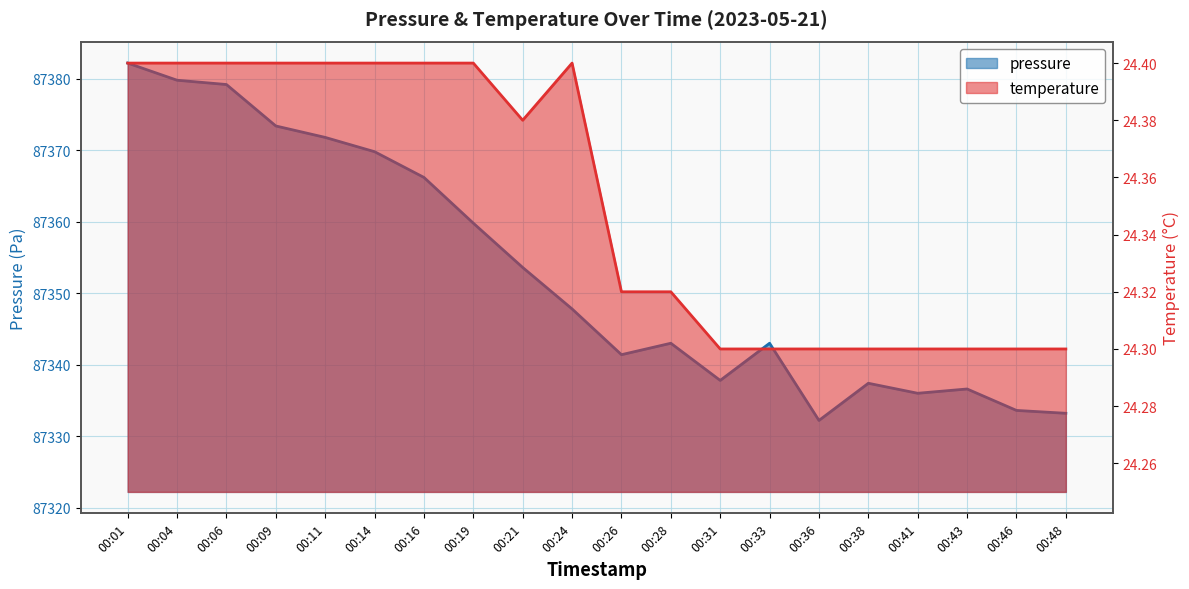

Reading left to right, transcribe all the data shown in this chart.

pressure: 00:01=87382.2	00:04=87379.8	00:06=87379.2	00:09=87373.4	00:11=87371.8	00:14=87369.8	00:16=87366.2	00:19=87359.8	00:21=87353.6	00:24=87347.8	00:26=87341.4	00:28=87343.0	00:31=87337.8	00:33=87343.0	00:36=87332.2	00:38=87337.4	00:41=87336.0	00:43=87336.6	00:46=87333.6	00:48=87333.2
temperature: 00:01=24.4	00:04=24.4	00:06=24.4	00:09=24.4	00:11=24.4	00:14=24.4	00:16=24.4	00:19=24.4	00:21=24.4	00:24=24.4	00:26=24.3	00:28=24.3	00:31=24.3	00:33=24.3	00:36=24.3	00:38=24.3	00:41=24.3	00:43=24.3	00:46=24.3	00:48=24.3